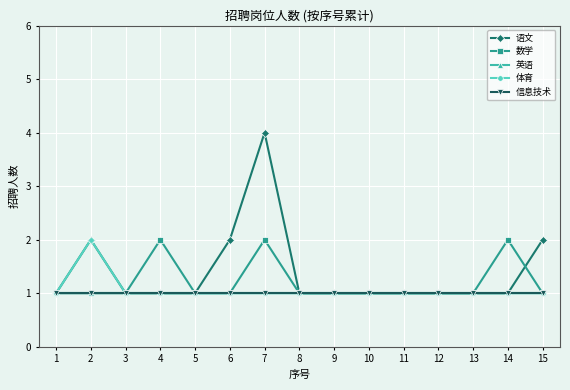

Read the 体育 value at 8.

1